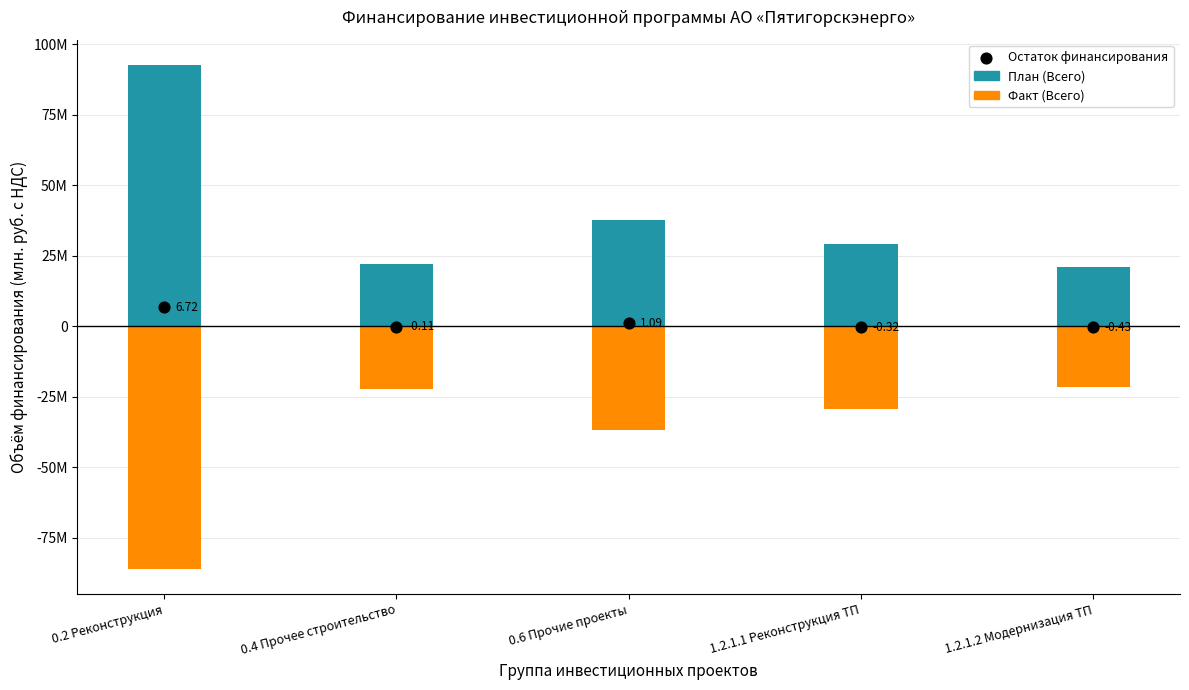

What is the total value across all series at 1.2.1.2 Модернизация ТП?

-0.9